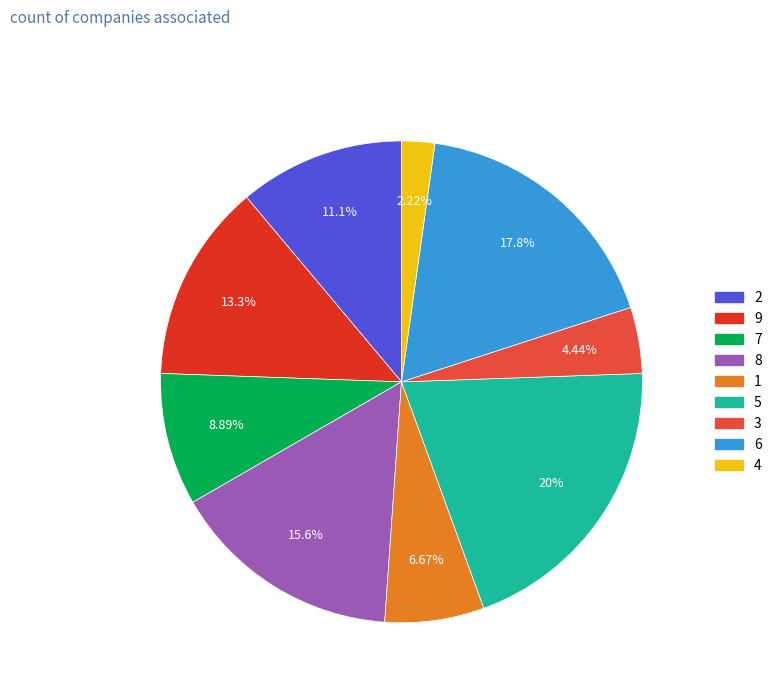

Is there any slice that represents more than half of the pie?

No